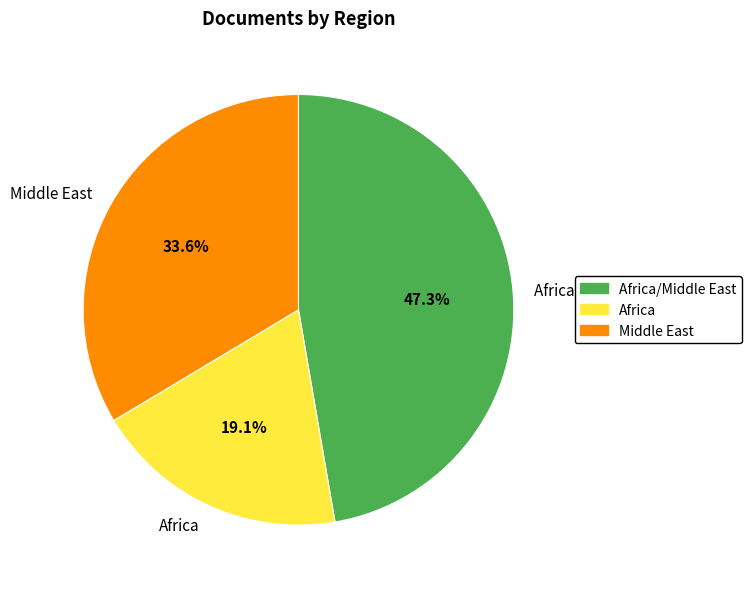

Which slice is the largest?

Africa/Middle East